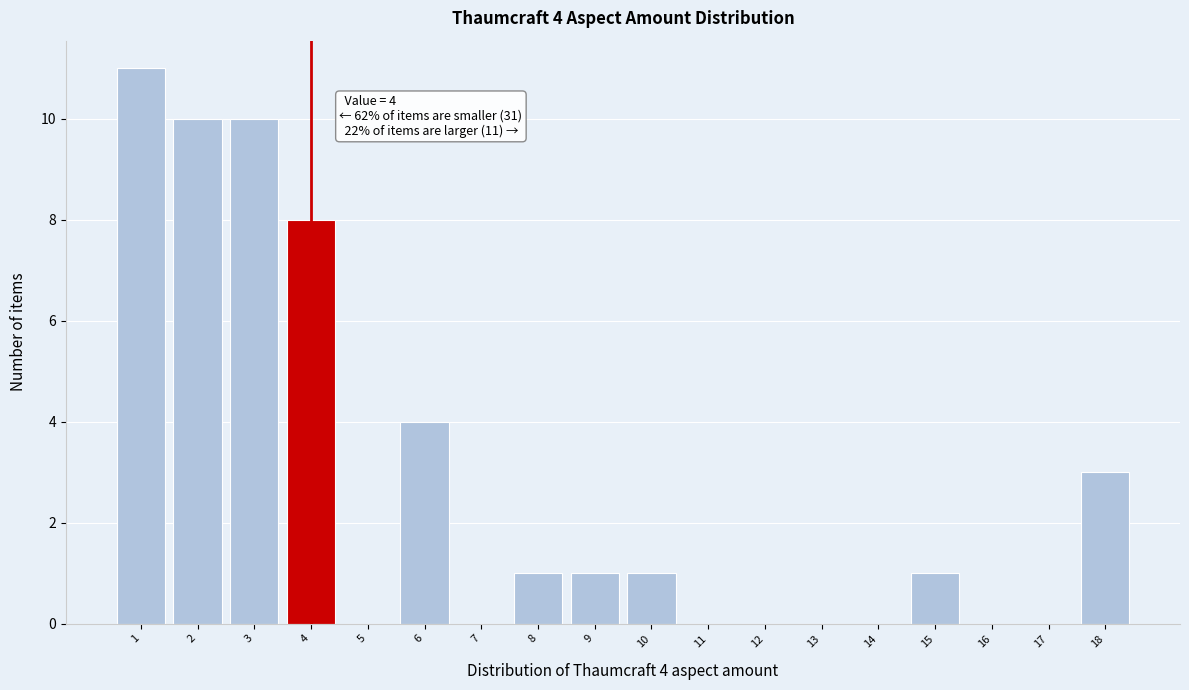

Which range on the x-axis has the tallest bar?

0.5 to 1.5